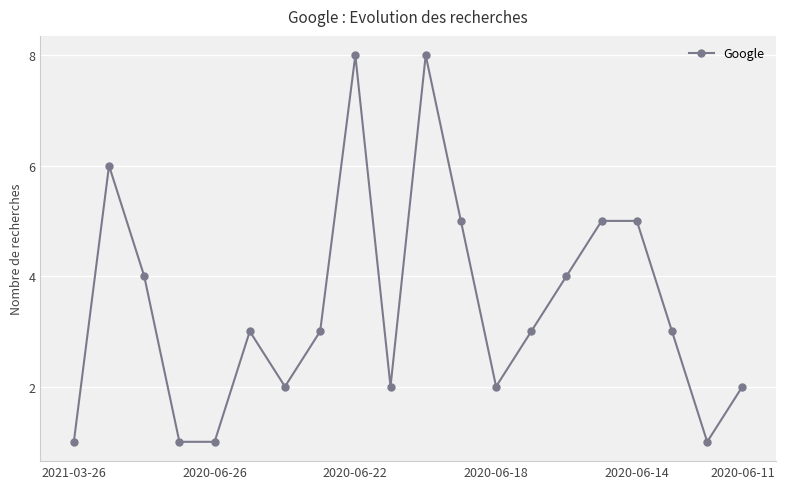

What is the greatest value displayed?

8